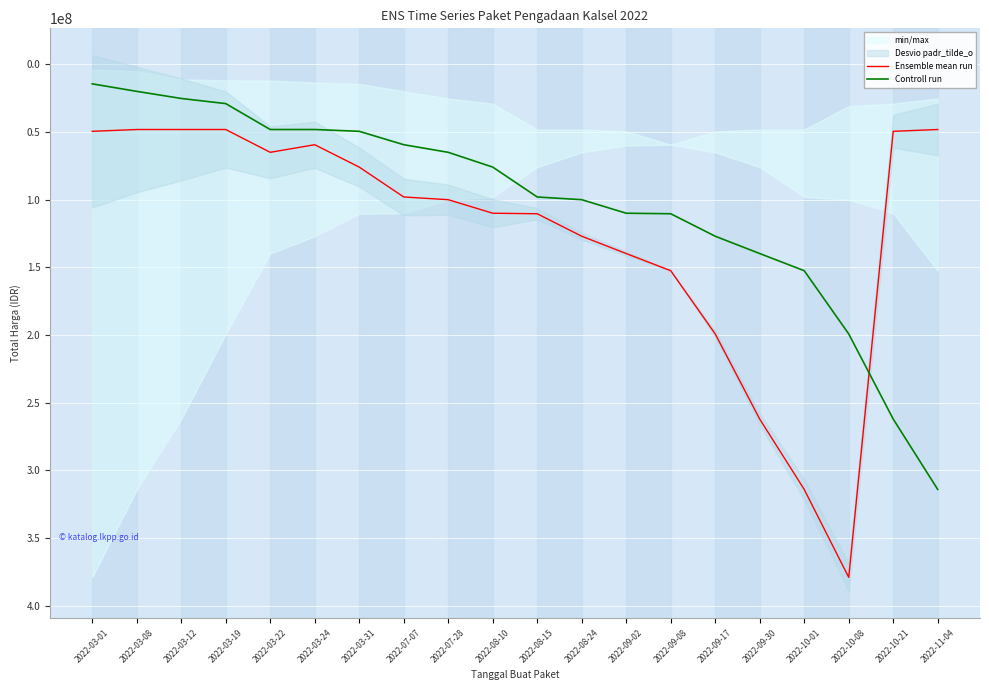

How many lines are shown in the chart?

2